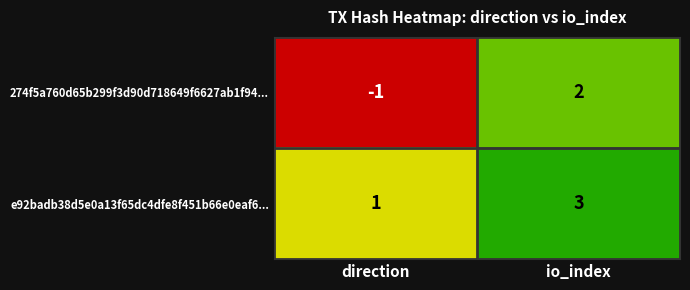

Reading right to left, what are all the values shown in this chart?

274f5a760d65b299f3d90d718649f6627ab1f94...: io_index=2	direction=-1
e92badb38d5e0a13f65dc4dfe8f451b66e0eaf6...: io_index=3	direction=1